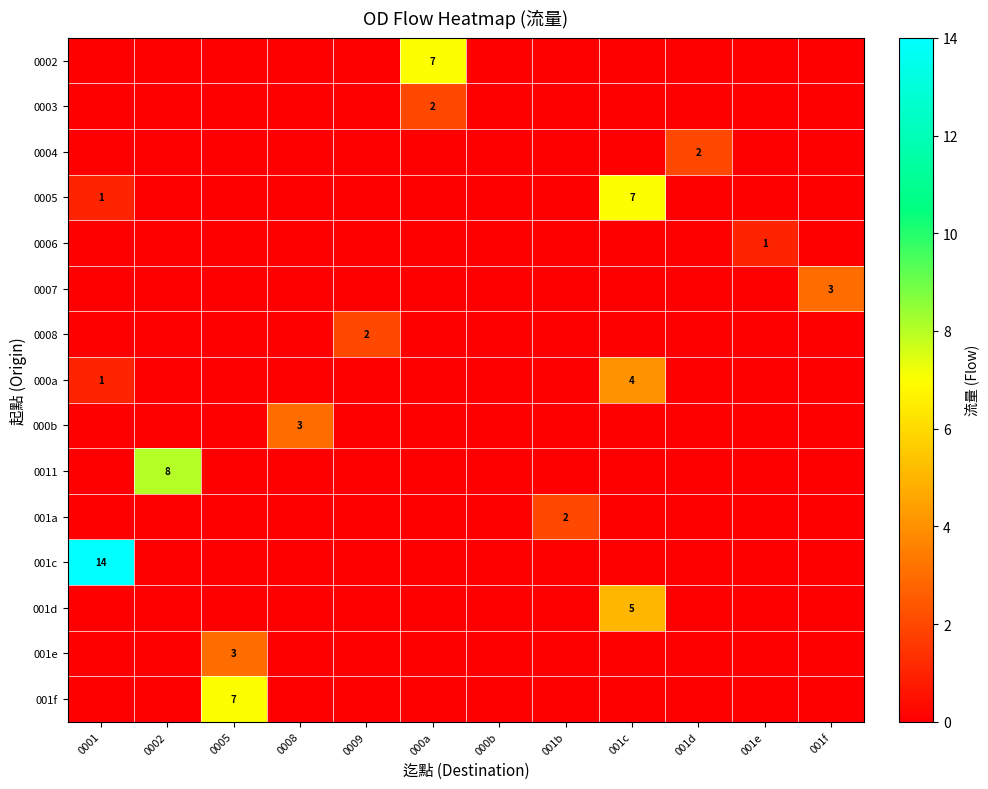

Count the number of categories in the chart.

12